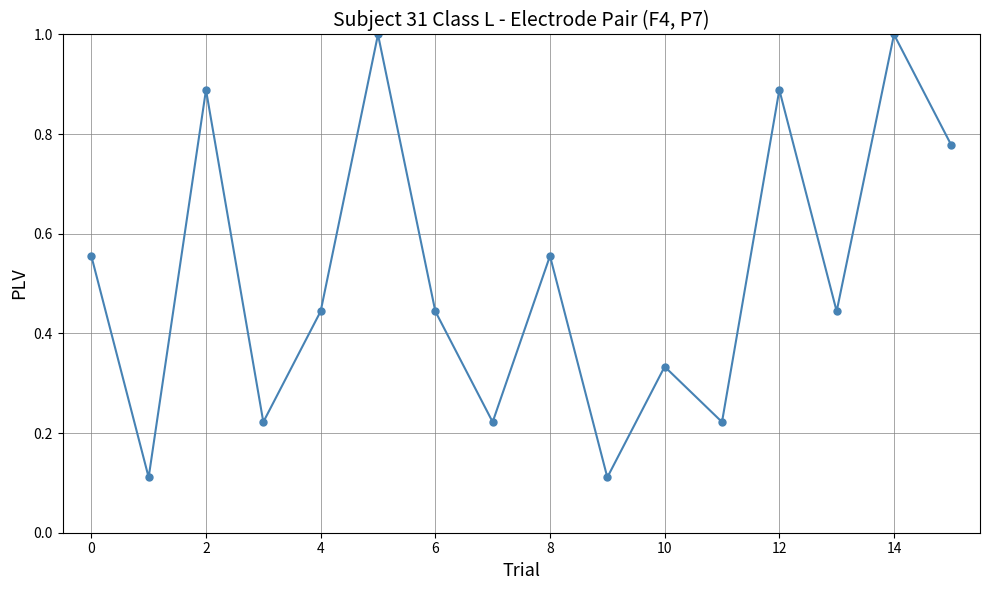

What is the sum of all values?

8.2